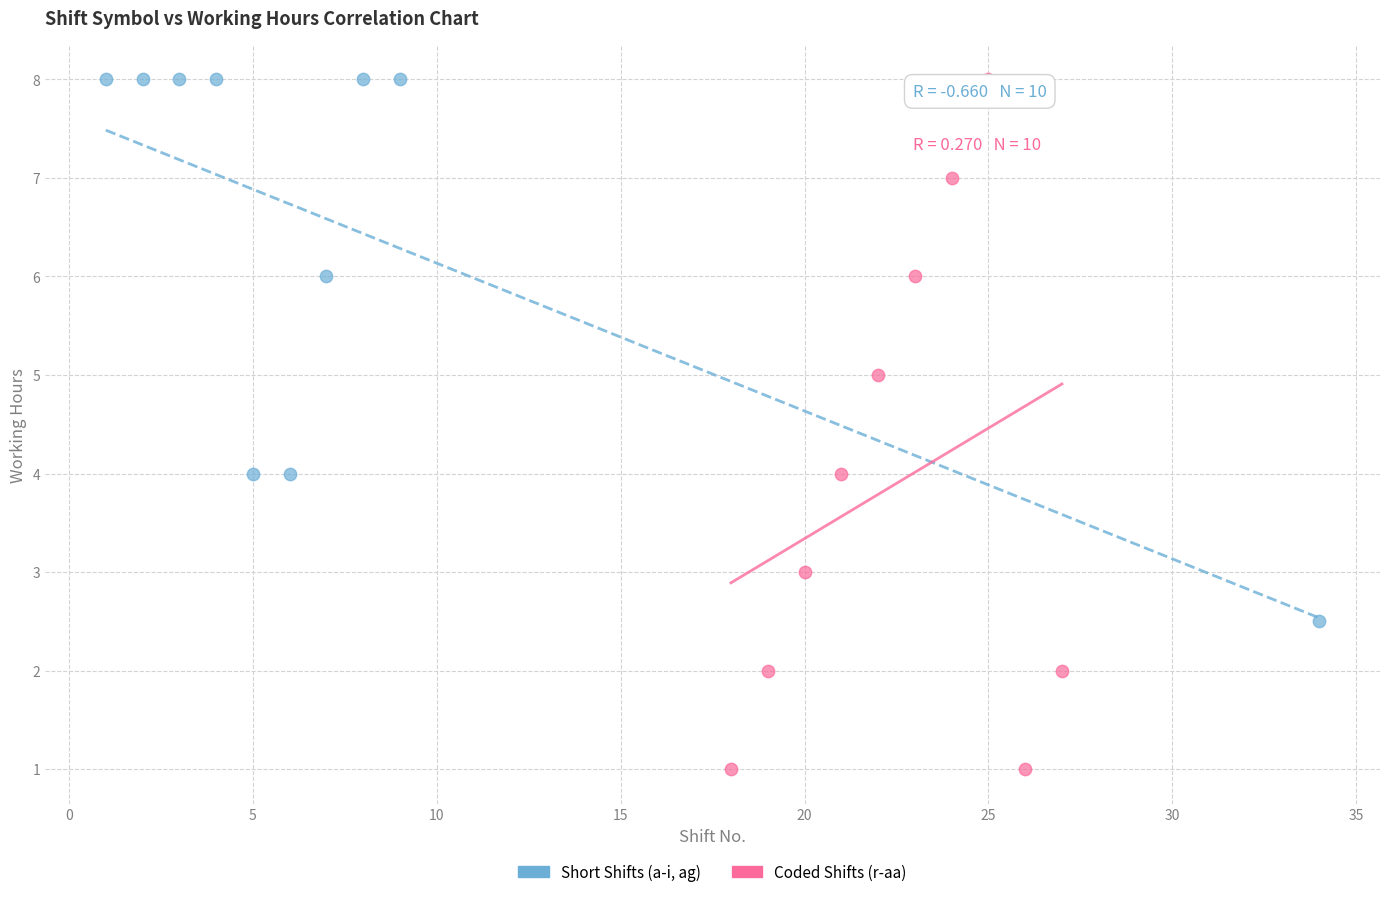

Which series contains the lowest Y value?

Coded Shifts (r-aa)